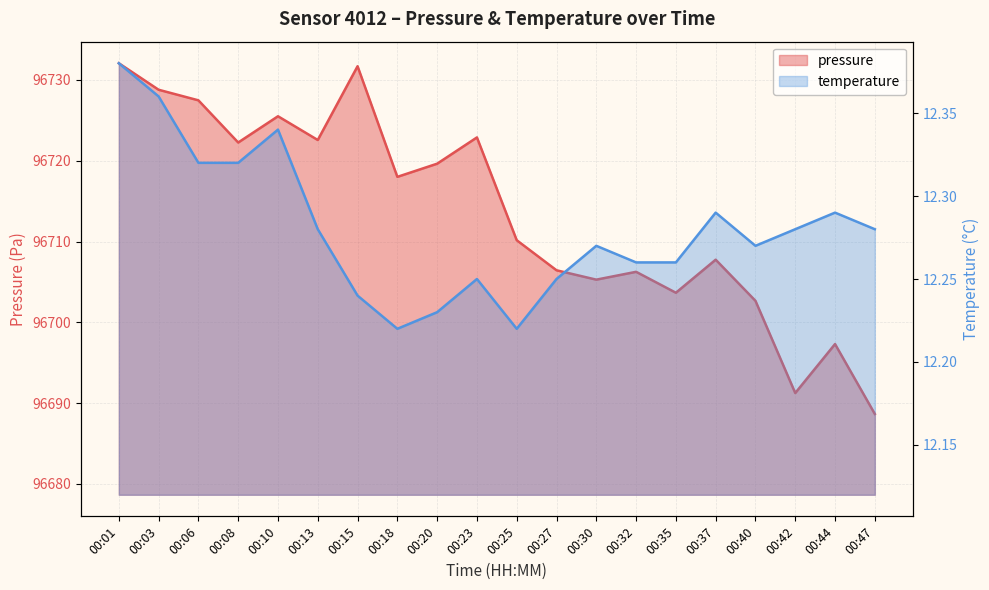

What is the sum of all pressure values?

1934270.2